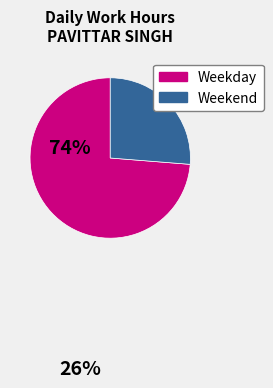

Does any single category account for the majority?

Yes